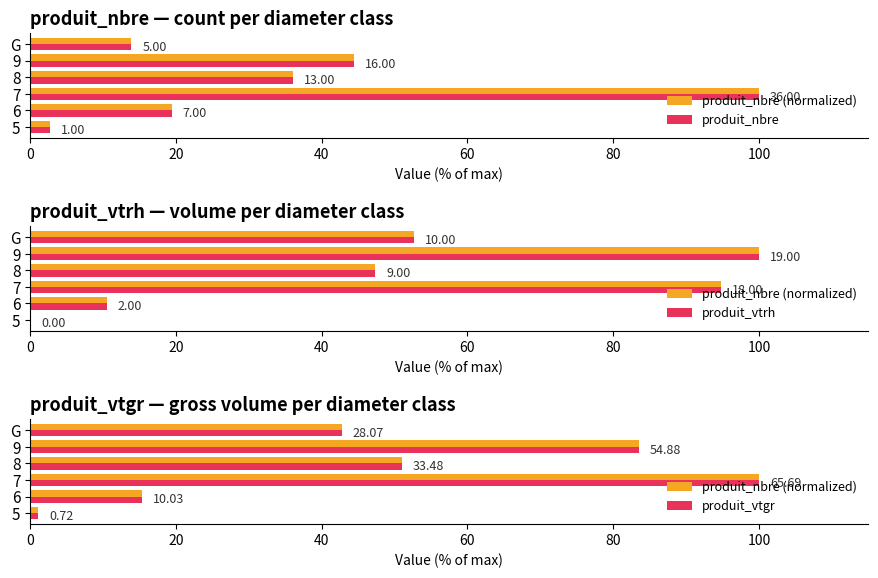

Is it true that produit_nbre equals 100.0 at 7?

True